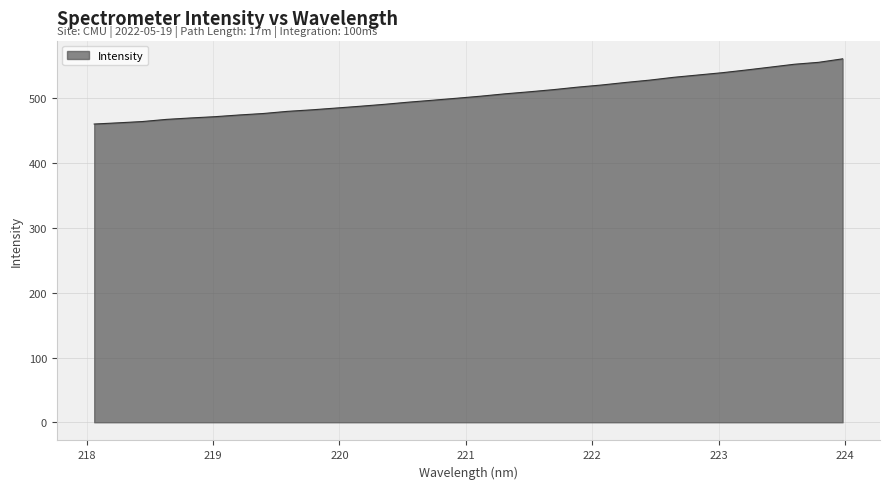

What is the smallest value displayed?

460.5